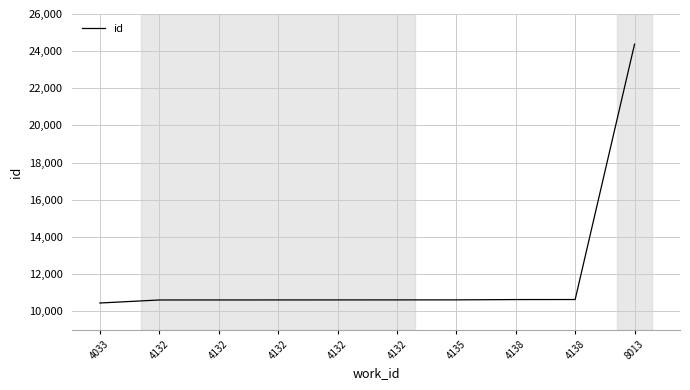

Count the number of data series in this chart.

1